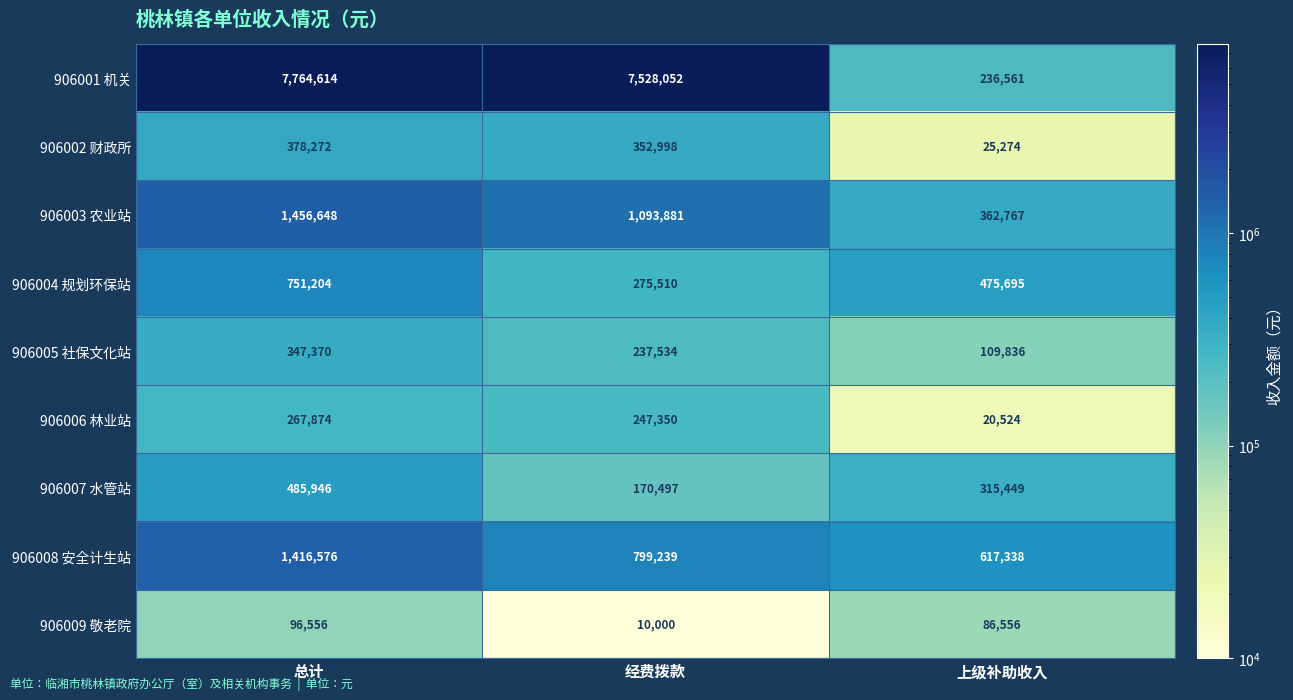

Is it true that 906004 规划环保站 equals 275510 at 经费拨款?

True